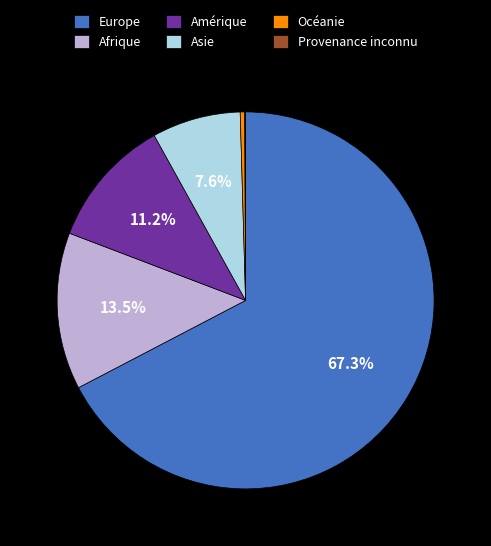

Which category has the biggest portion of the pie?

Europe